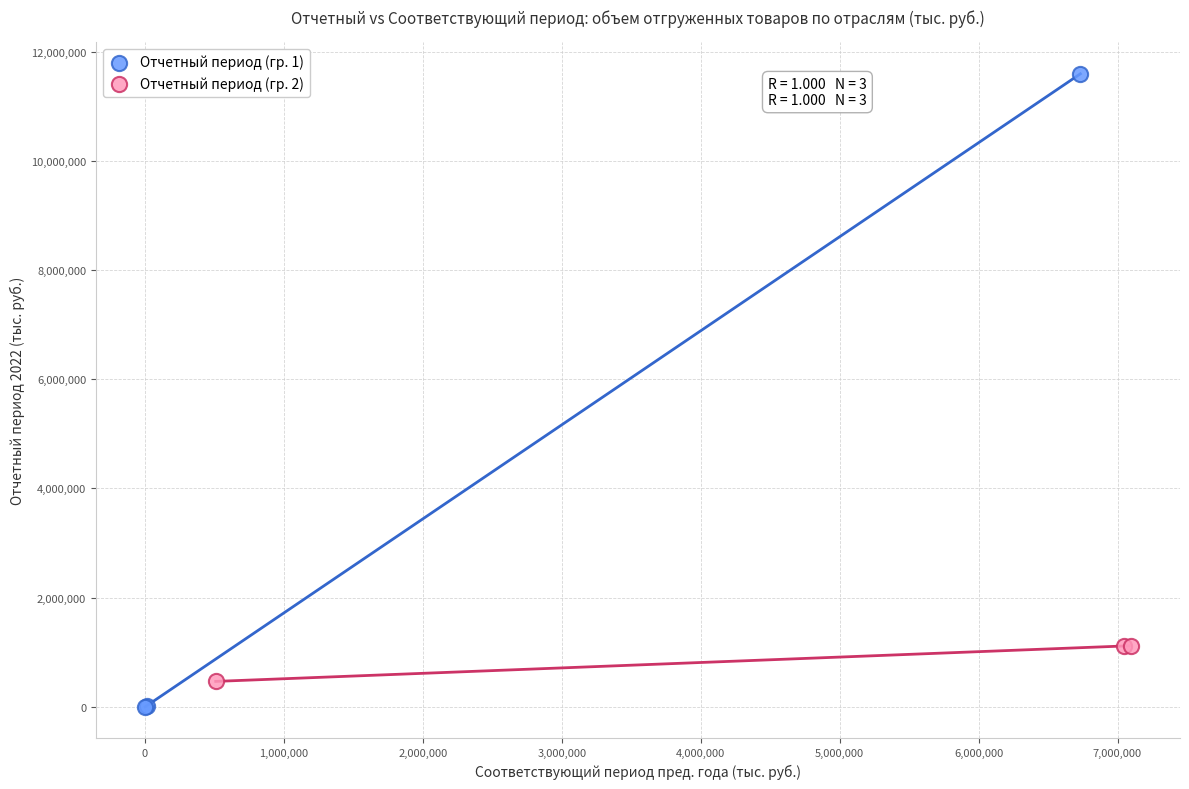

Which series has the largest Y range (max minus min)?

Отчетный период (гр. 1)